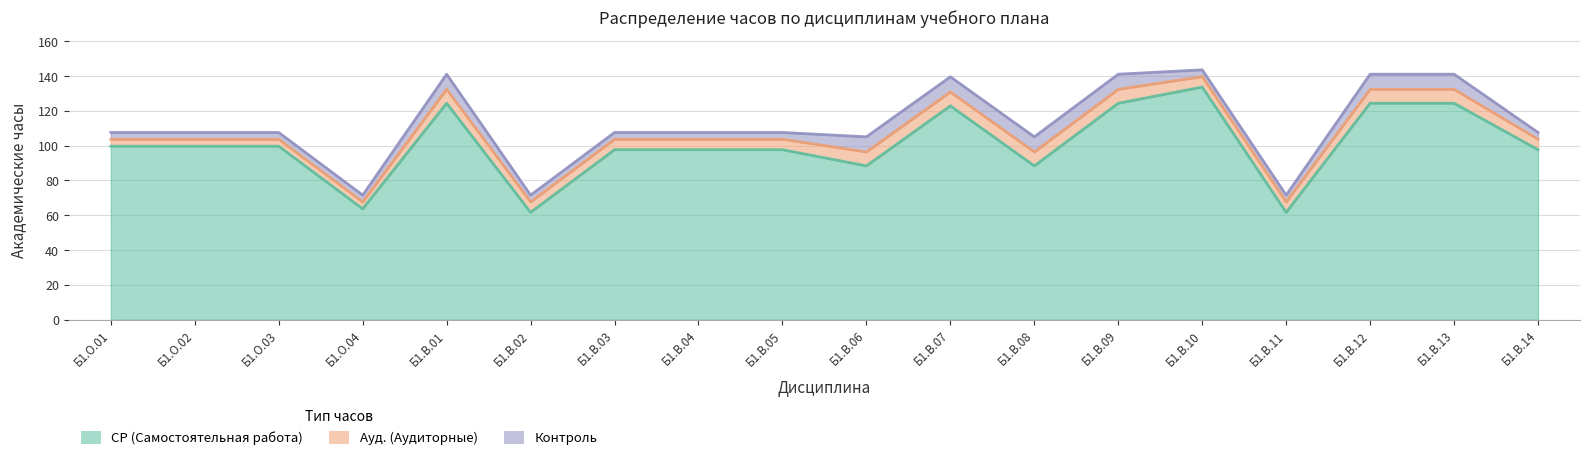

True or false: Контроль has a value of 8.7 at Б1.В.12.

True